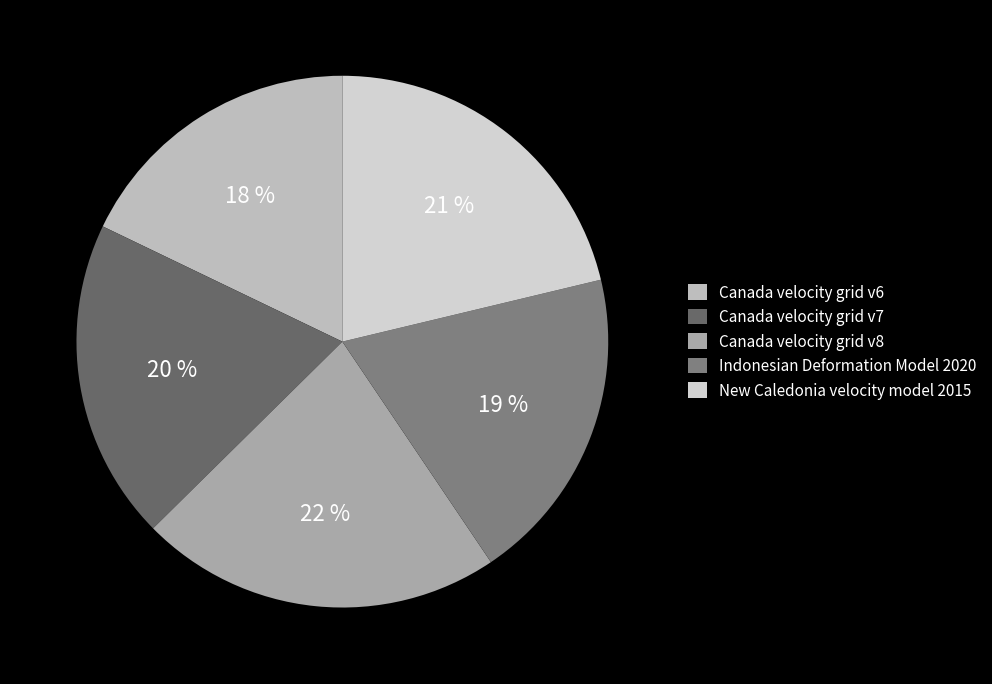

Is there a majority slice in this chart?

No